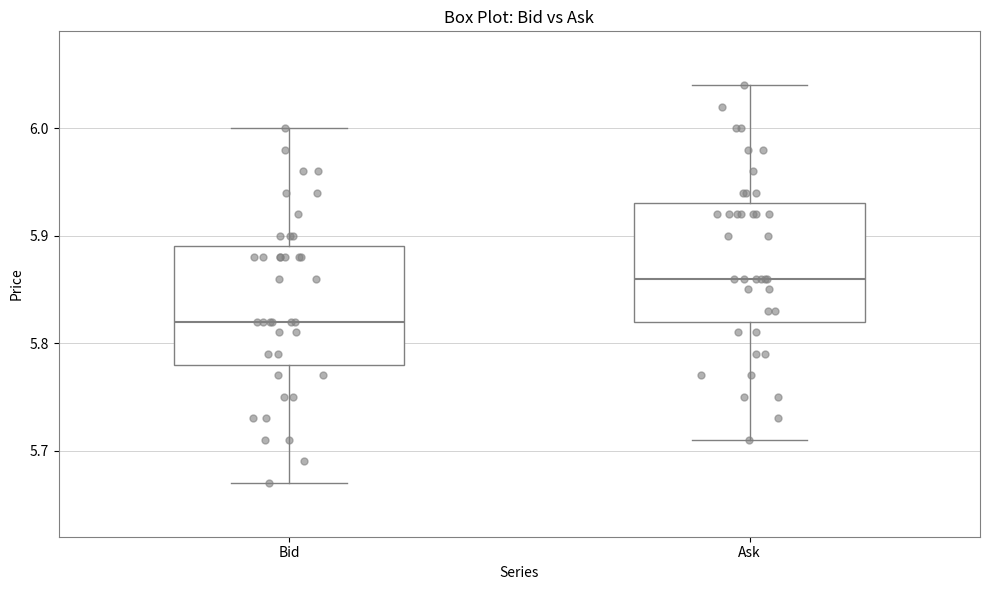

Where is the upper edge of the box for Bid on the y-axis? The values are not printed on the chart, so give them approximately, as read against the axis.

5.89